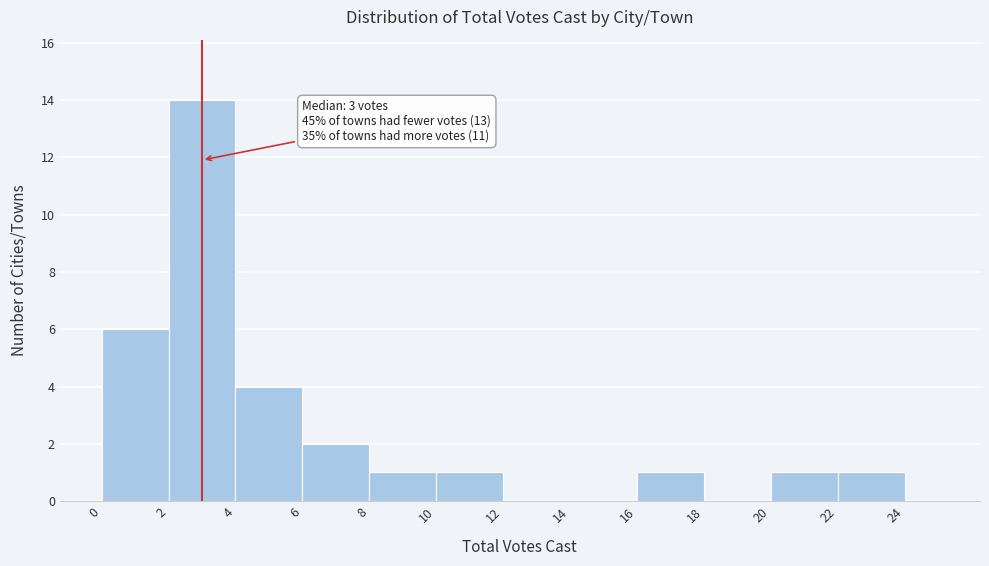

Which range on the x-axis has the tallest bar?

2 to 4